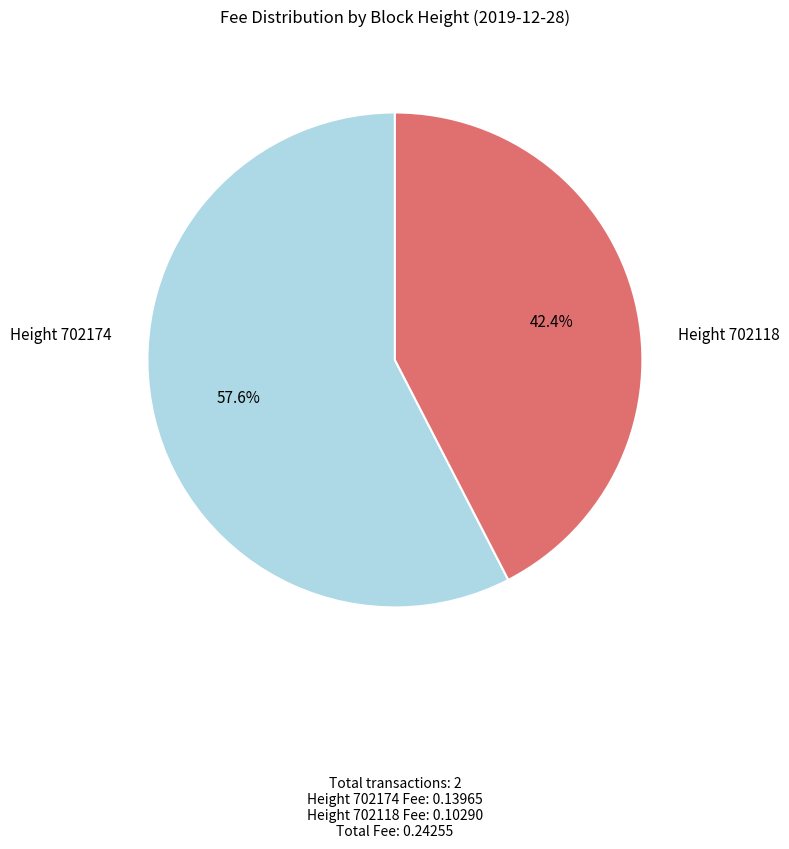

Rank the categories by value from lowest to highest.

Height 702118, Height 702174